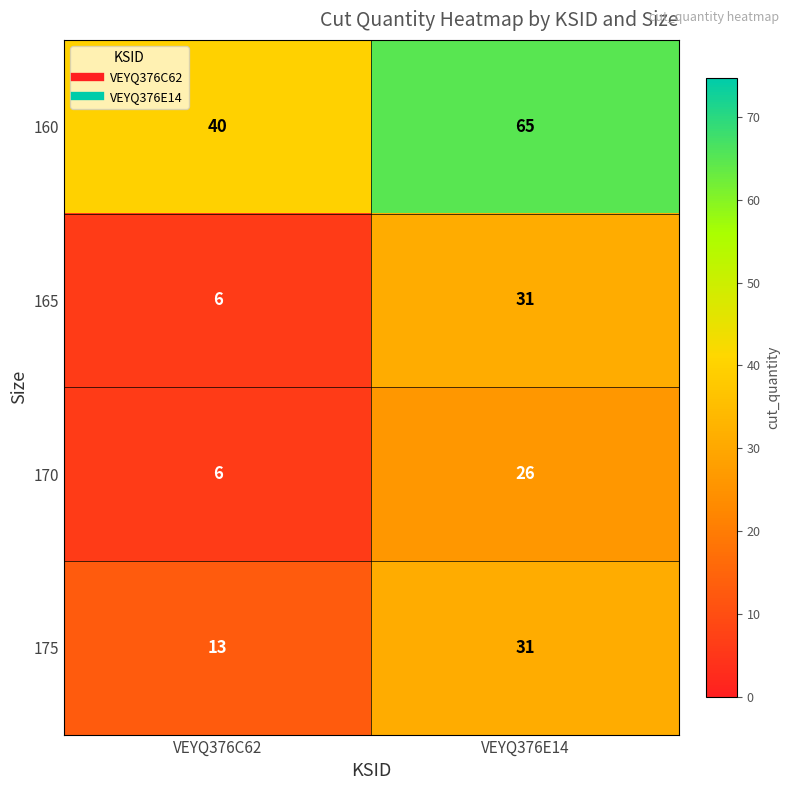

Where is 175 nearest to the value 22?

VEYQ376C62